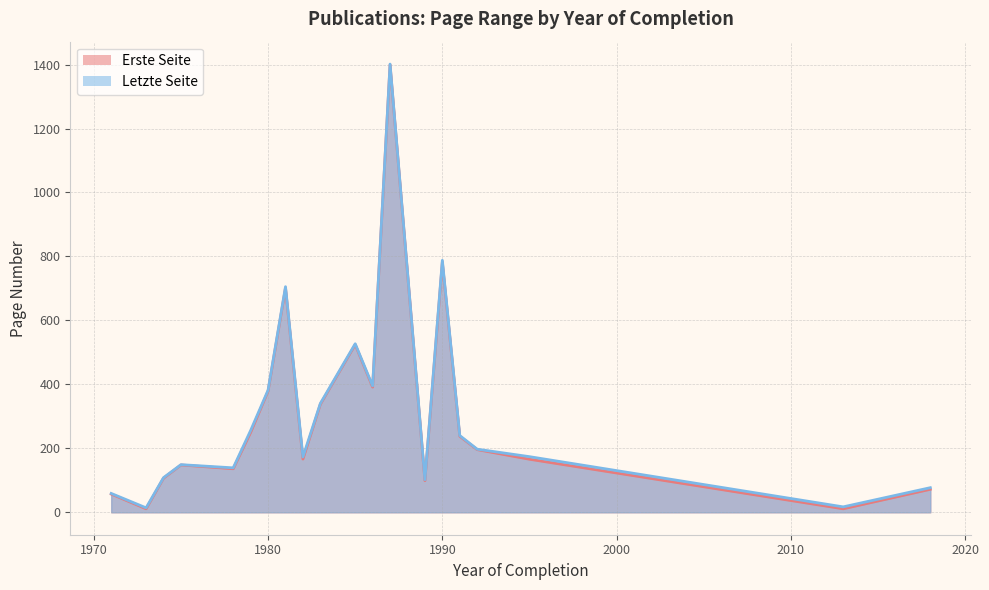

Which series has the widest spread of values?

Erste Seite